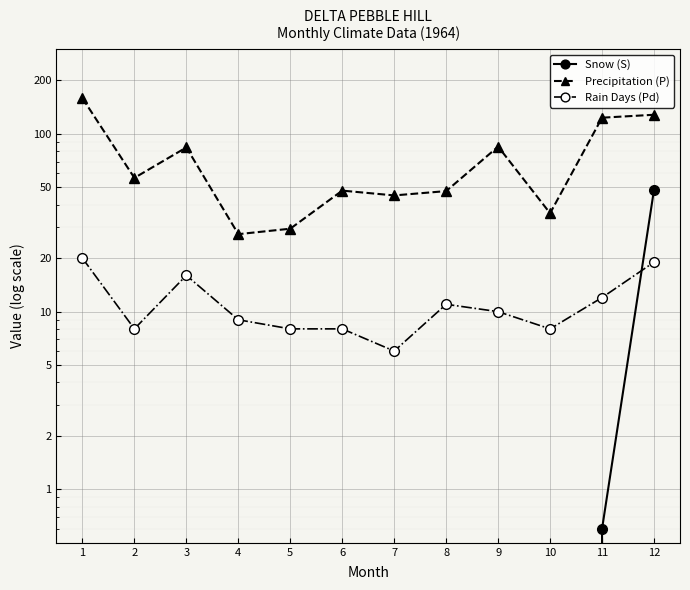

What are all the series names shown in the legend?

Snow (S), Precipitation (P), Rain Days (Pd)